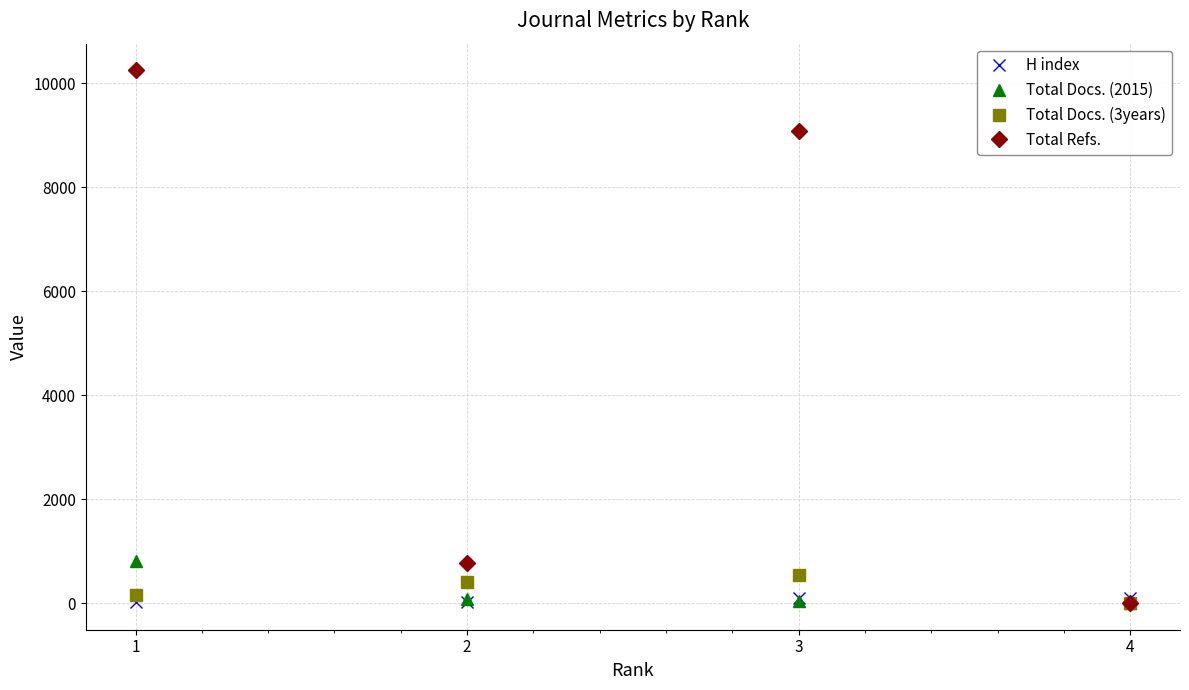

What is the difference between the highest and lowest values at 2?

753